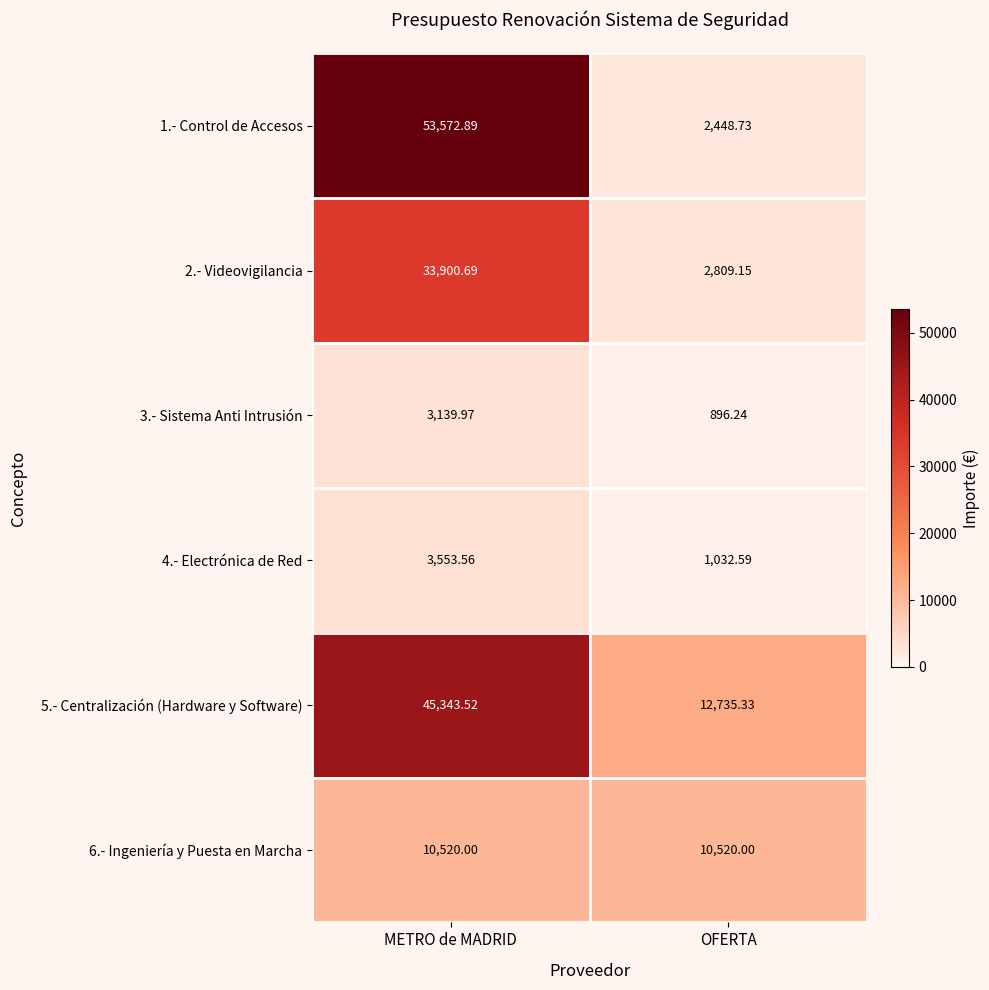

Which category has the highest value in the 3.- Sistema Anti Intrusión series?

METRO de MADRID